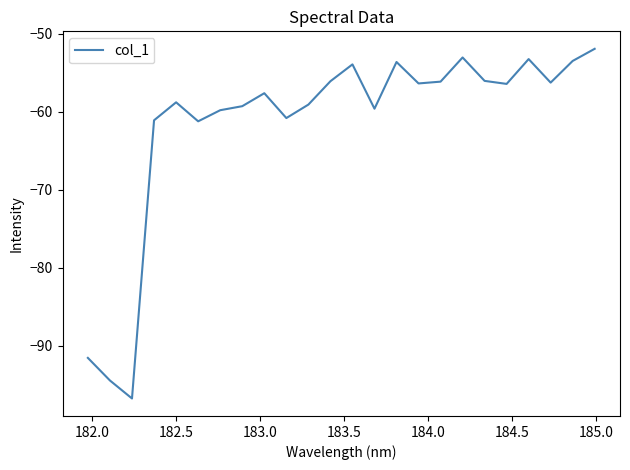

What is the minimum value shown in the chart?

-96.8